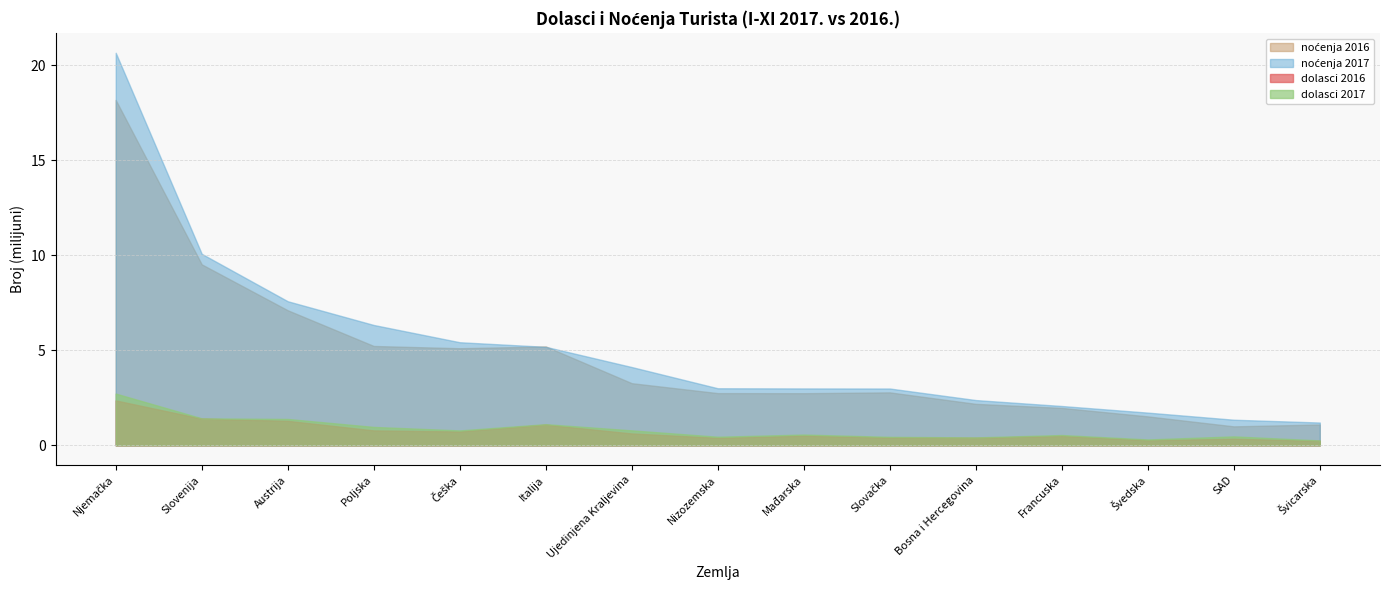

The value of dolasci 2017 at Njemačka is 2723393. True or false?

True